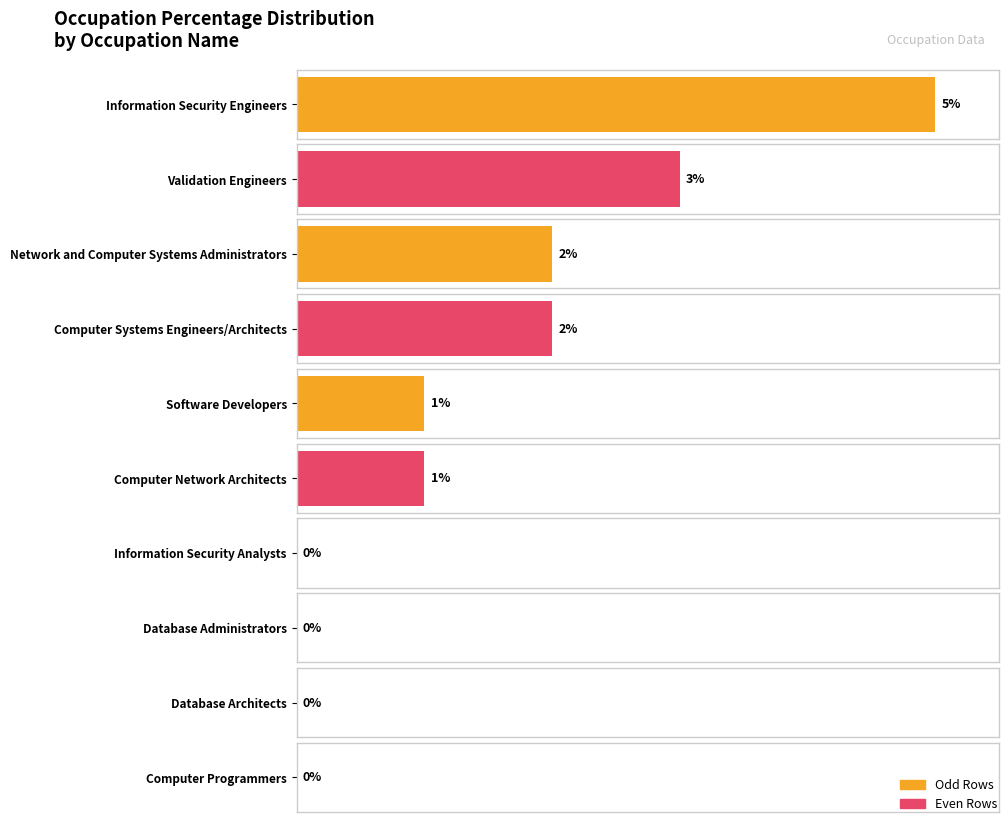

Count the number of values greater than 1.

4